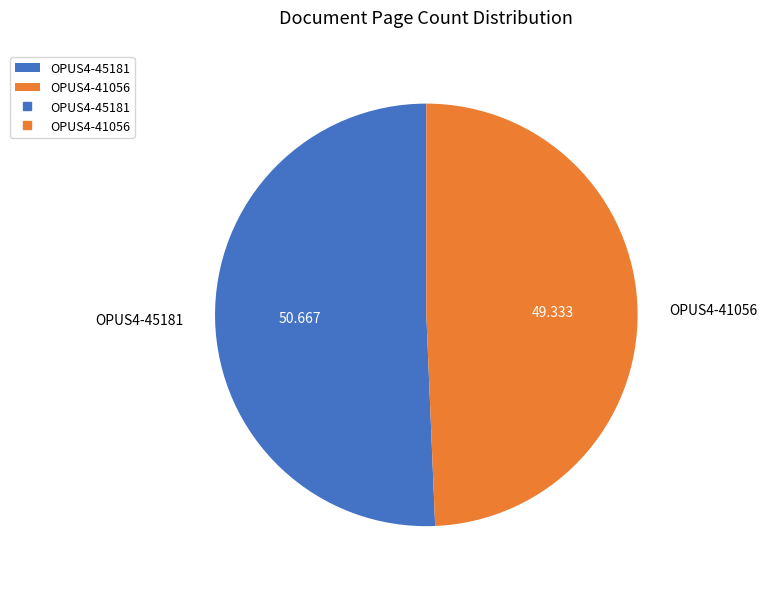

Combined, do OPUS4-45181 and OPUS4-41056 account for over 50%?

Yes